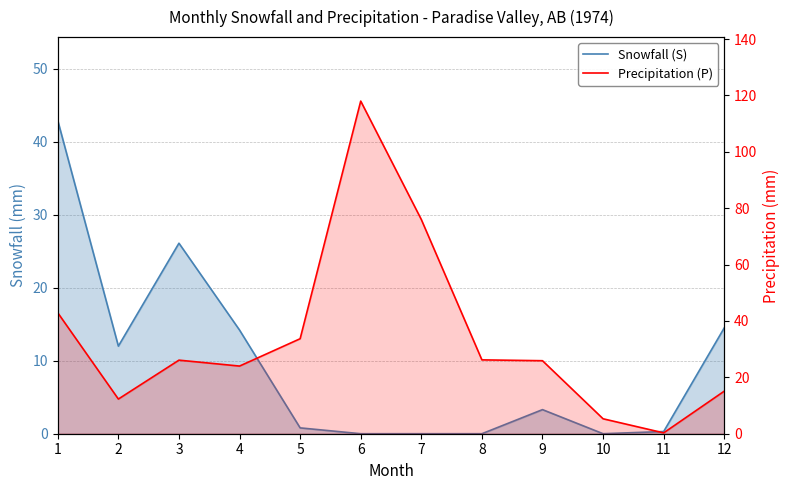

What is the difference between the second highest and minimum values in the Snowfall (S) series?

26.1